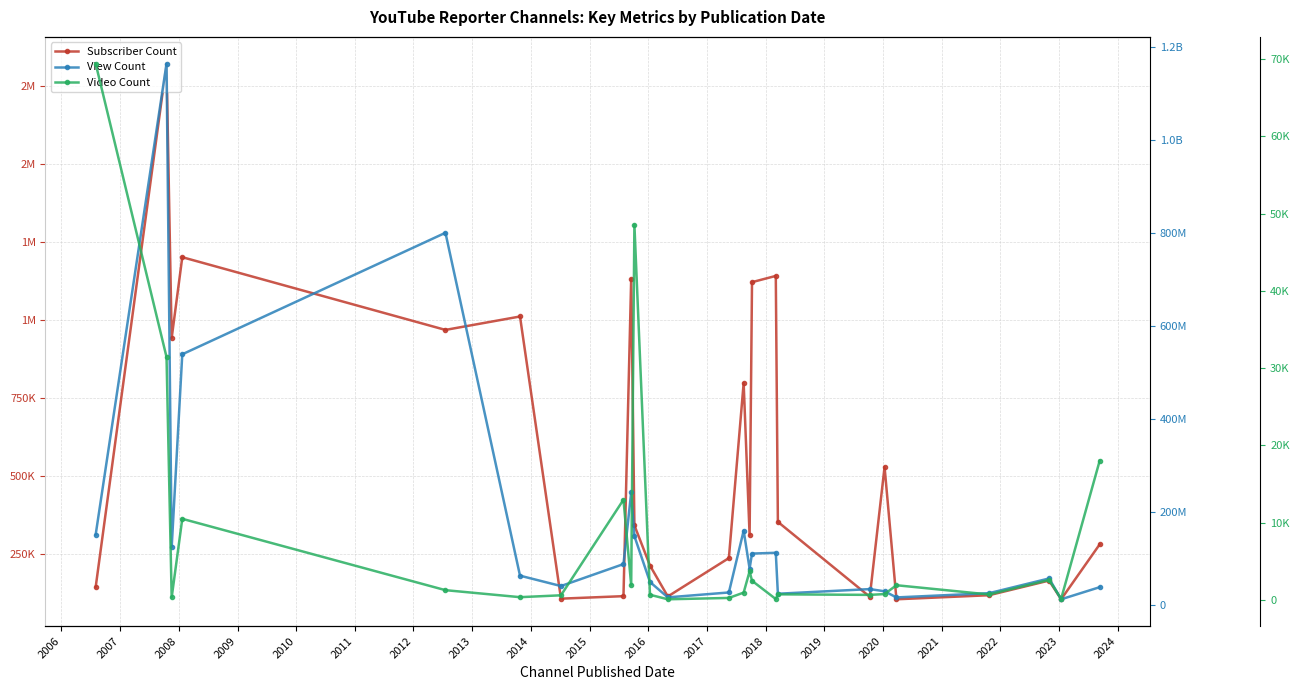

What is the label of the 12th point from the left?

2016